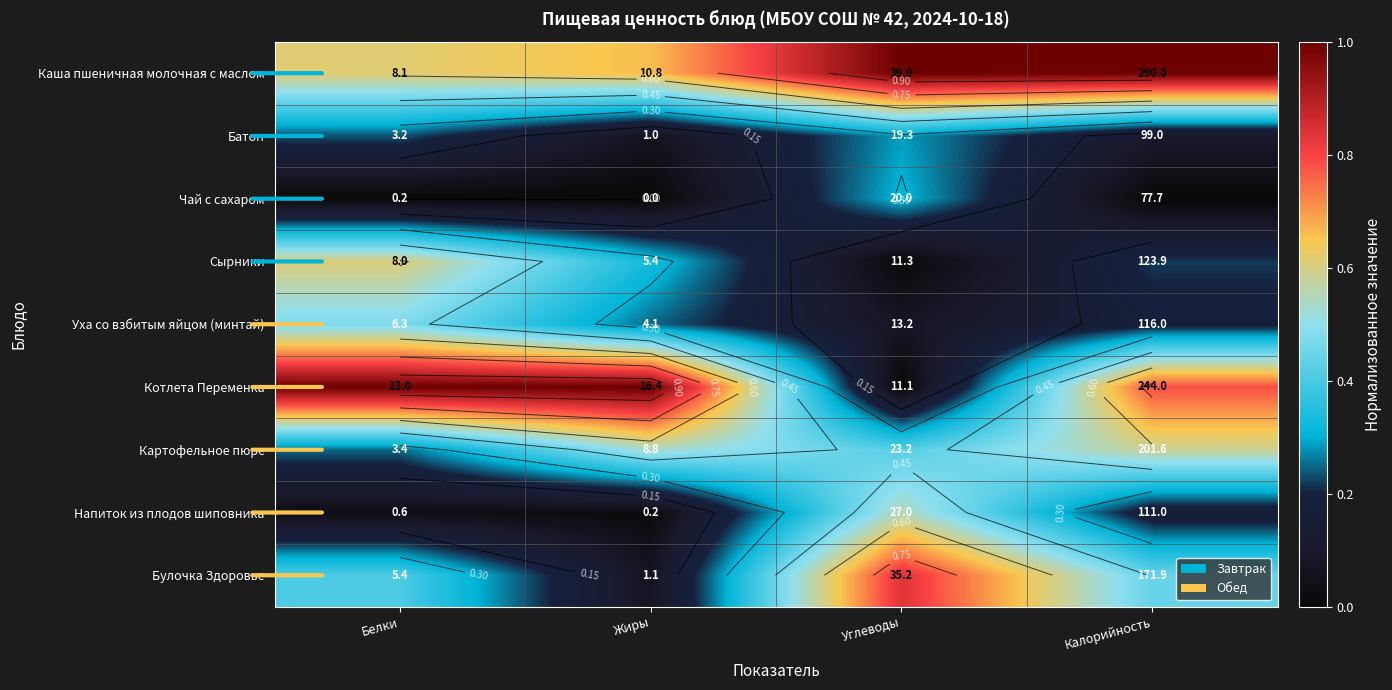

What is the difference between the maximum and minimum values in the Сырники series?

0.6